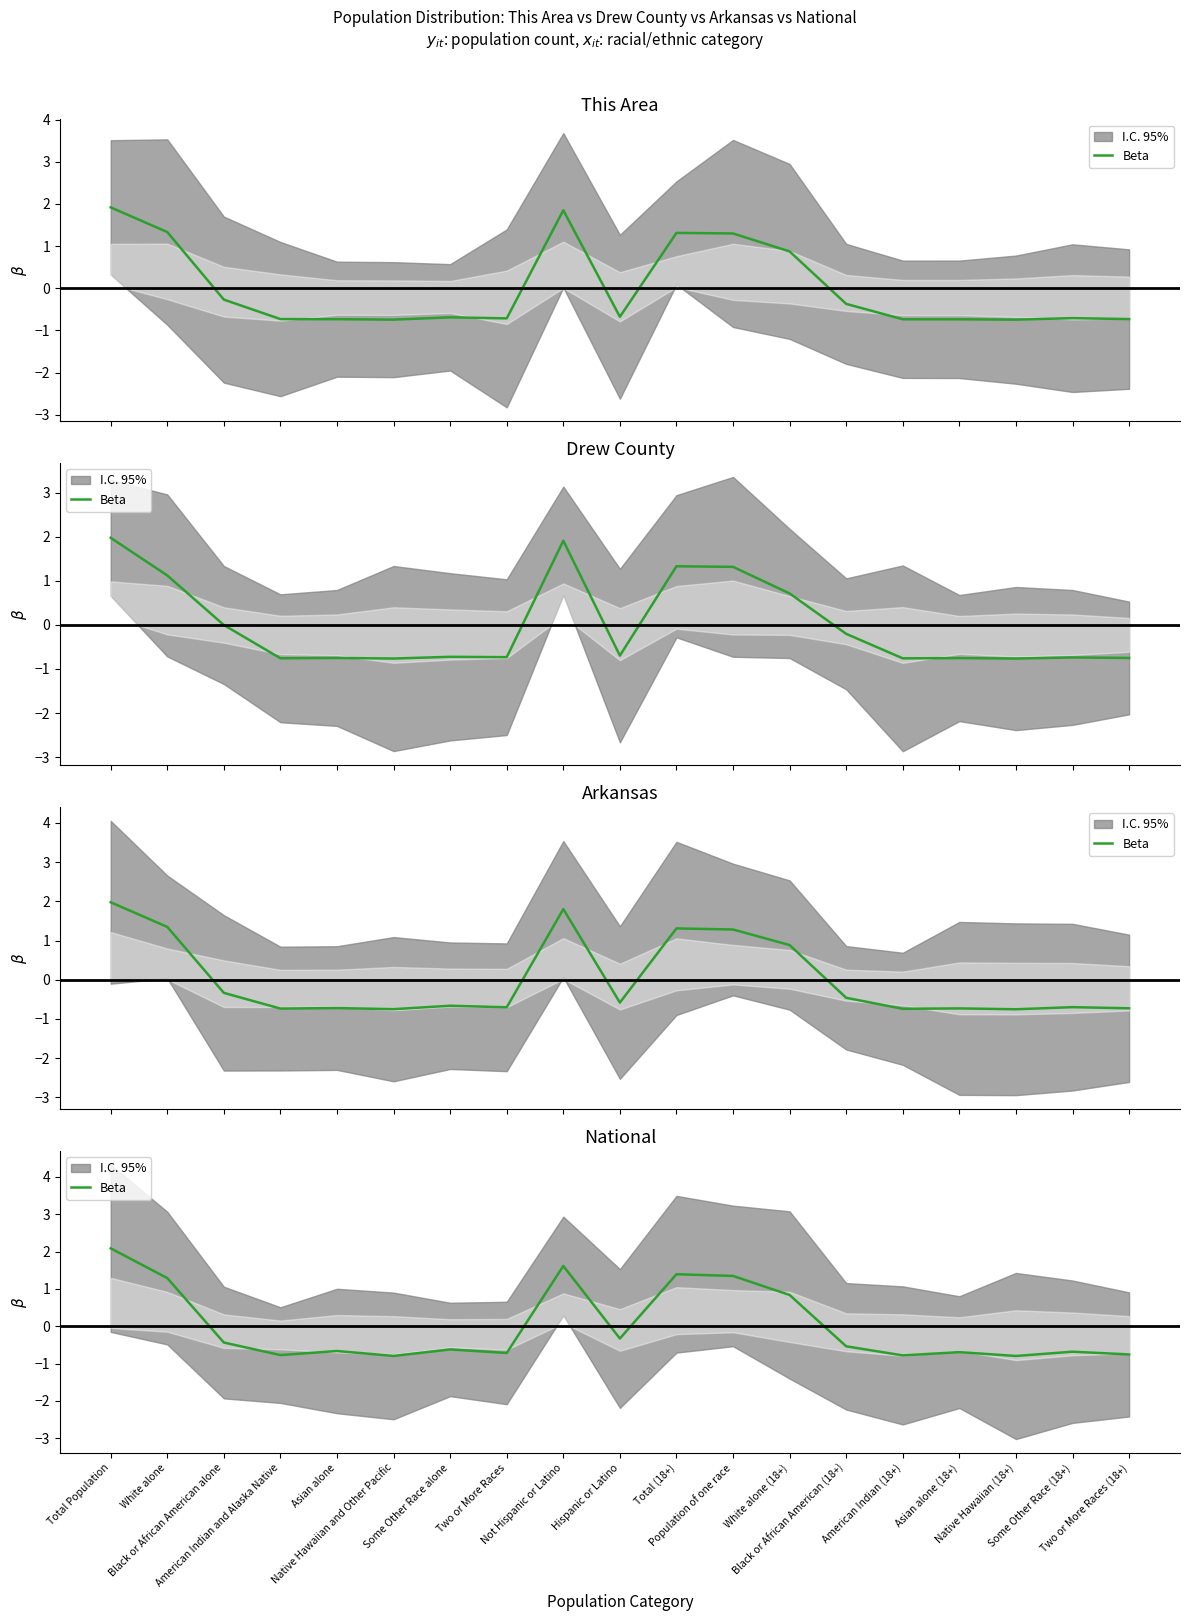

Reading left to right, transcribe all the data shown in this chart.

Total Population=2.1	White alone=1.3	Black or African American alone=-0.4	American Indian and Alaska Native=-0.8	Asian alone=-0.7	Native Hawaiian and Other Pacific=-0.8	Some Other Race alone=-0.6	Two or More Races=-0.7	Not Hispanic or Latino=1.6	Hispanic or Latino=-0.3	Total (18+)=1.4	Population of one race=1.3	White alone (18+)=0.8	Black or African American (18+)=-0.5	American Indian (18+)=-0.8	Asian alone (18+)=-0.7	Native Hawaiian (18+)=-0.8	Some Other Race (18+)=-0.7	Two or More Races (18+)=-0.8